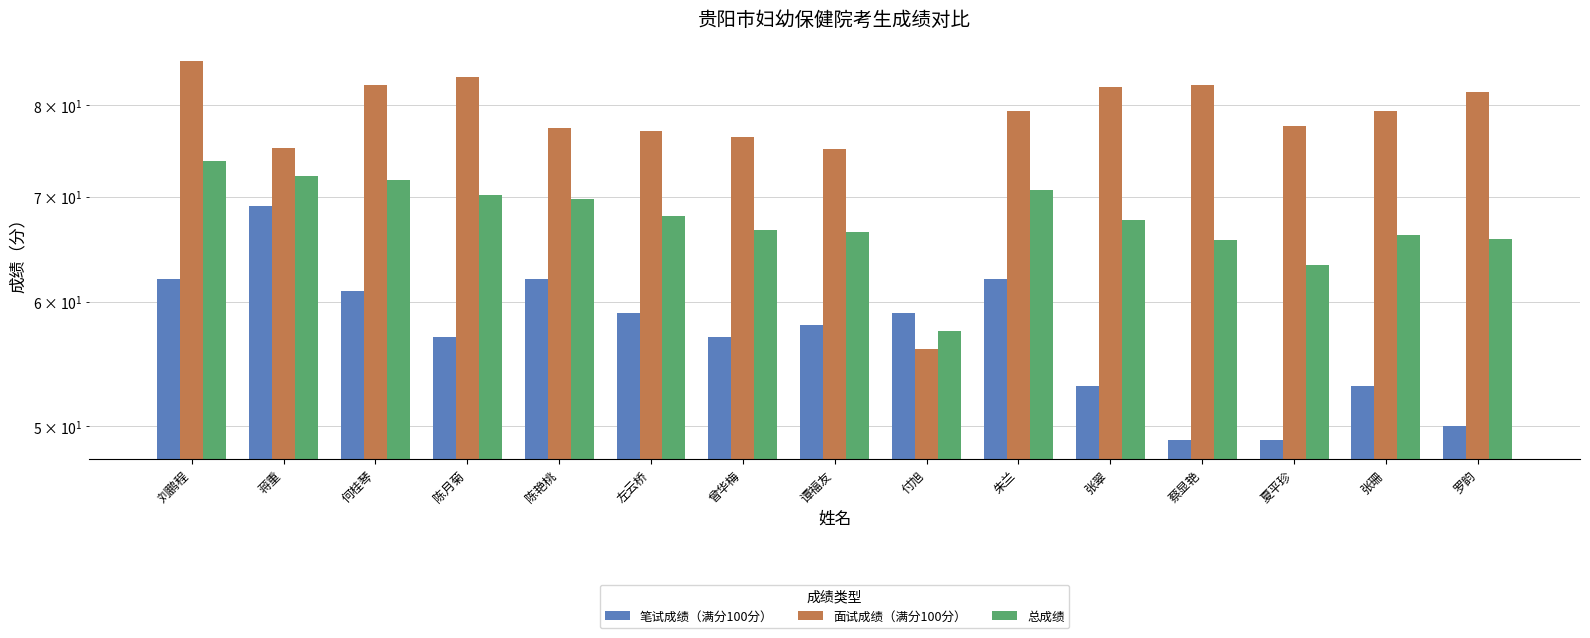

Which category has the lowest value across all series?

蔡显艳